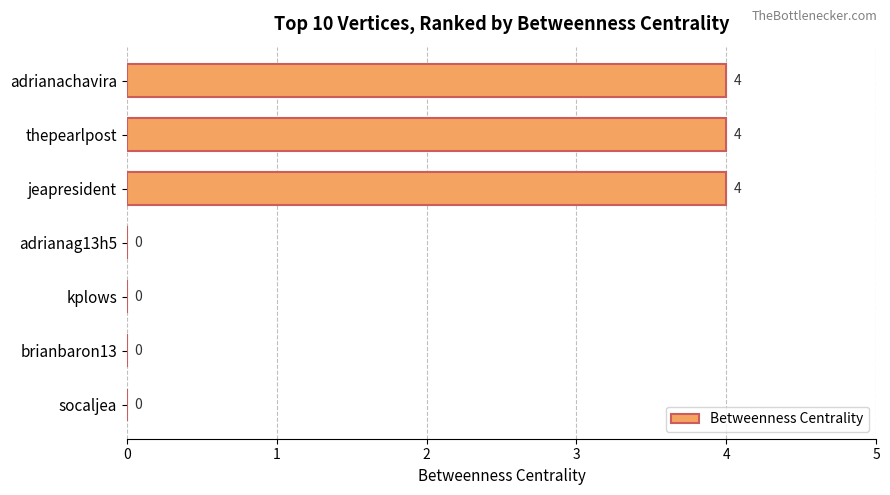

Reading top to bottom, transcribe all the data shown in this chart.

adrianachavira=4	thepearlpost=4	jeapresident=4	adrianag13h5=0	kplows=0	brianbaron13=0	socaljea=0